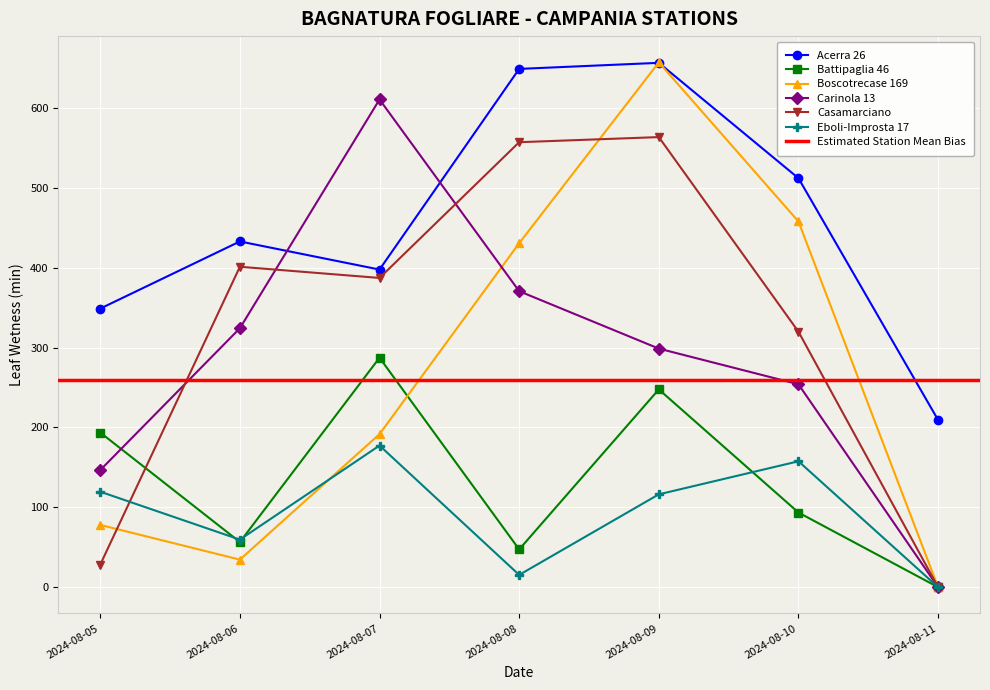

How many values in the Carinola 13 series are below 298?

3